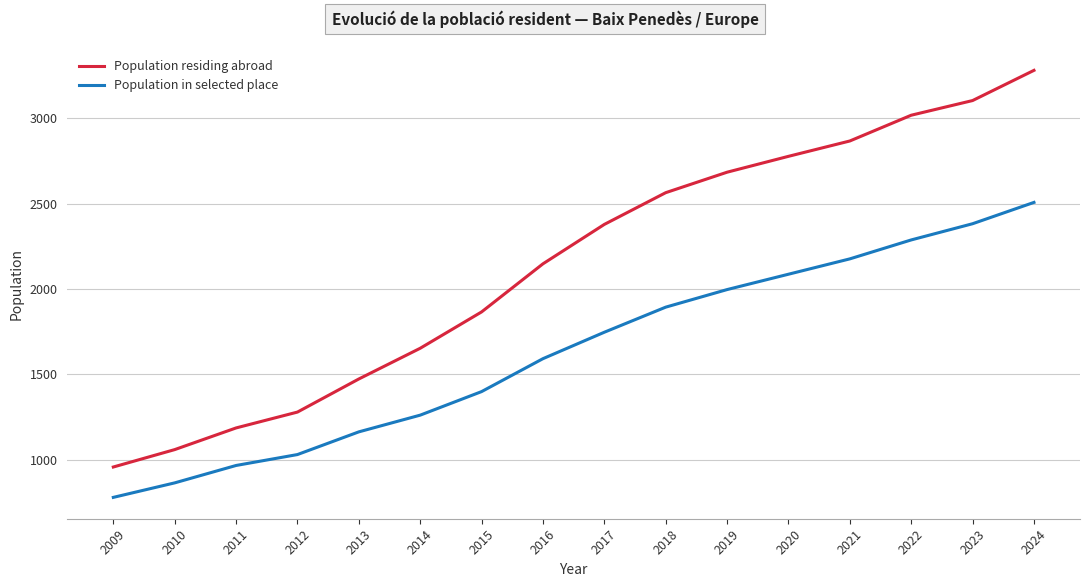

The value of Population residing abroad at 2011 is 1186. True or false?

True